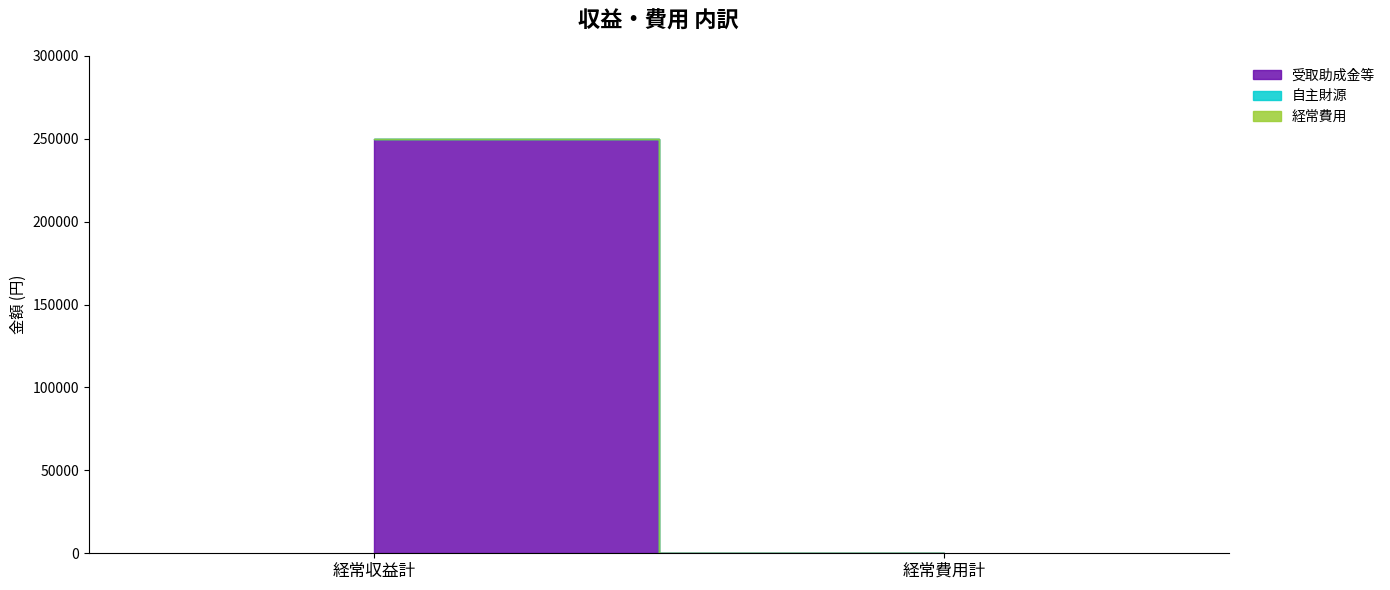

How many lines are shown in the chart?

3